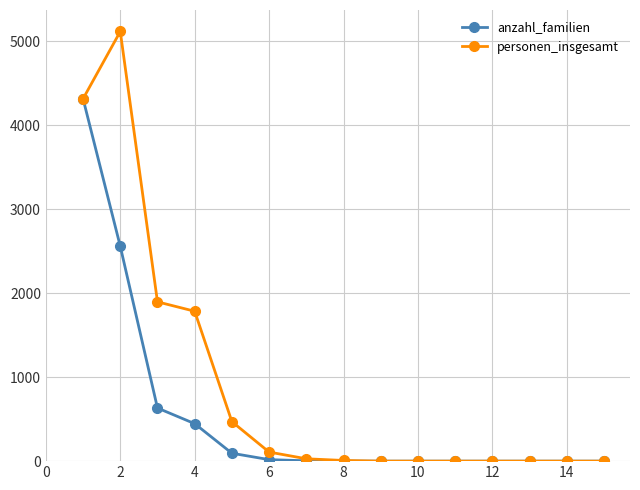

Which series has the largest range (max minus min)?

personen_insgesamt